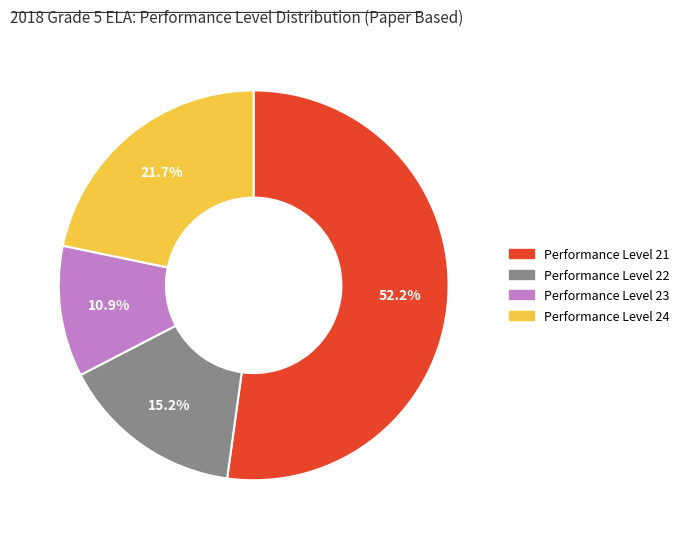

Count the number of slices in the pie.

4